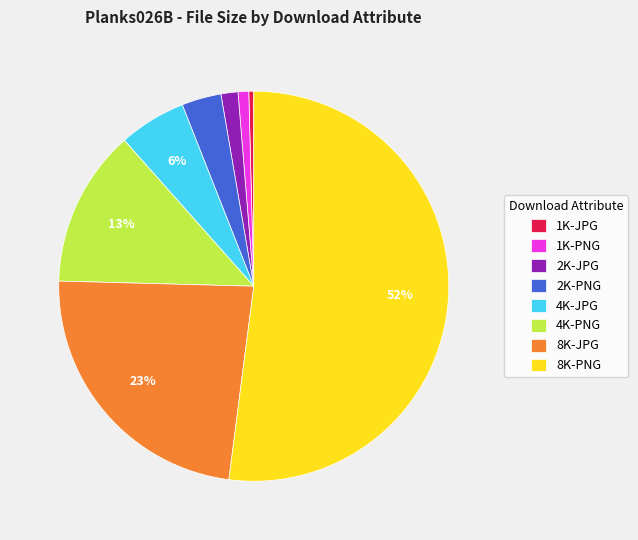

Is the sum of 1K-JPG and 4K-JPG greater than half?

No